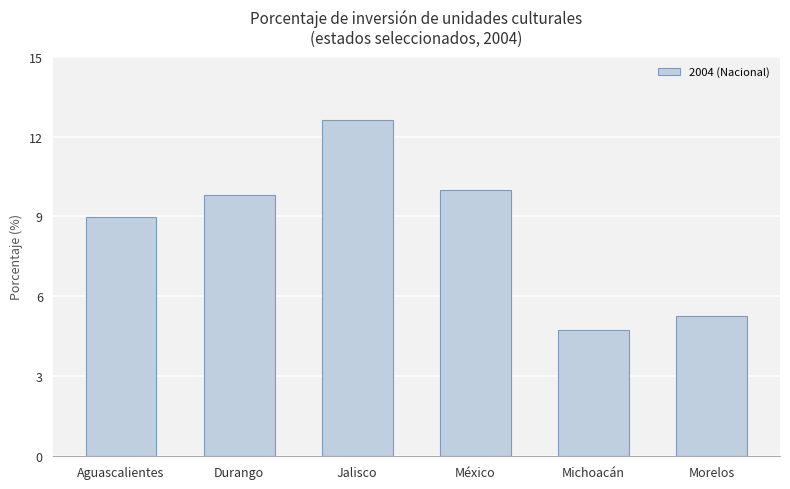

What is the label of the 5th bar from the left?

Michoacán